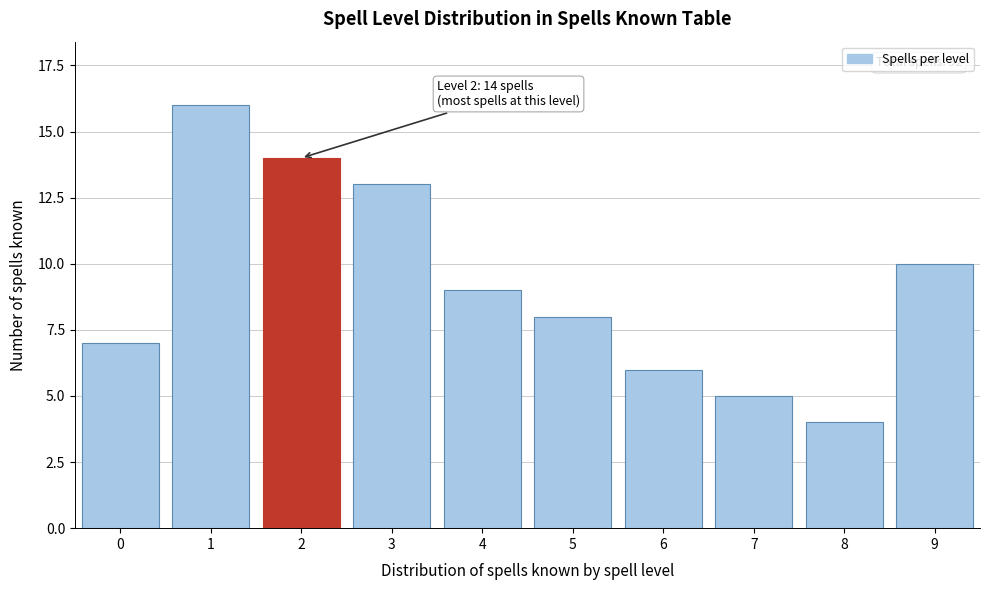

Reading right to left, extract all data points from this chart.

10	4	5	6	8	9	13	14	16	7